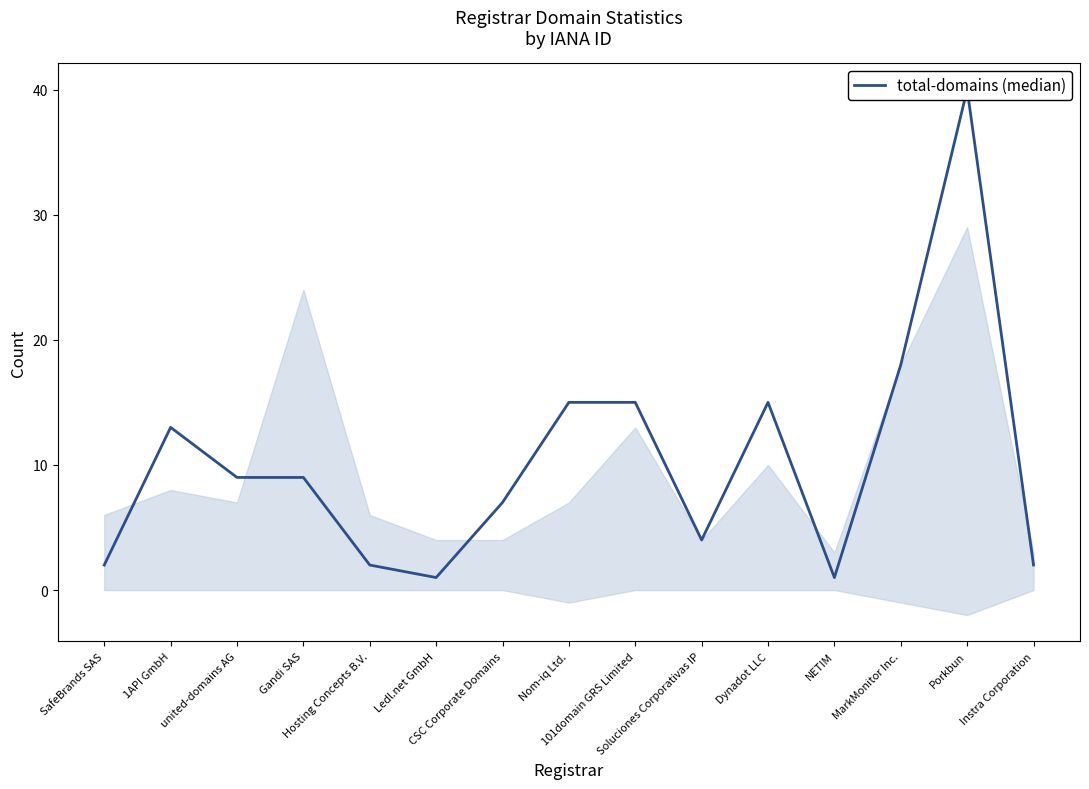

Which label corresponds to the largest value in the chart?

Porkbun